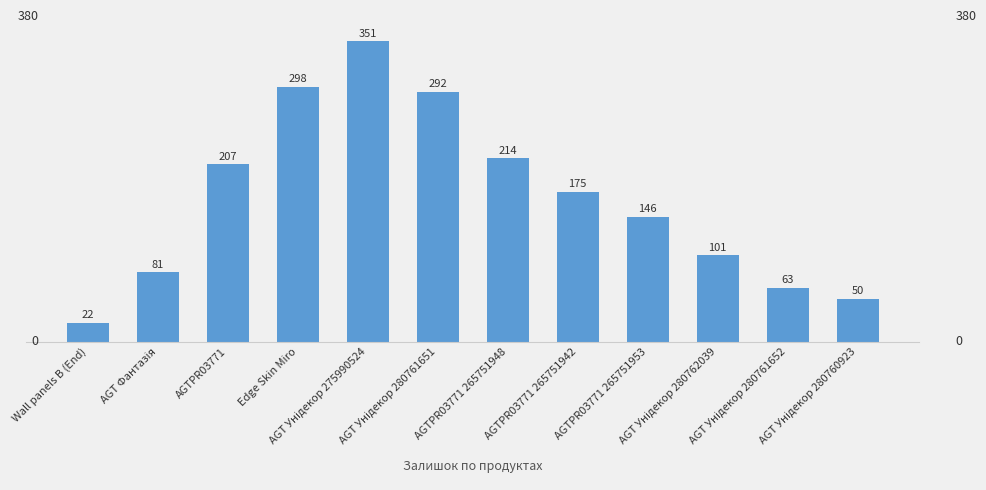

What is the difference between the second highest and minimum values?

276